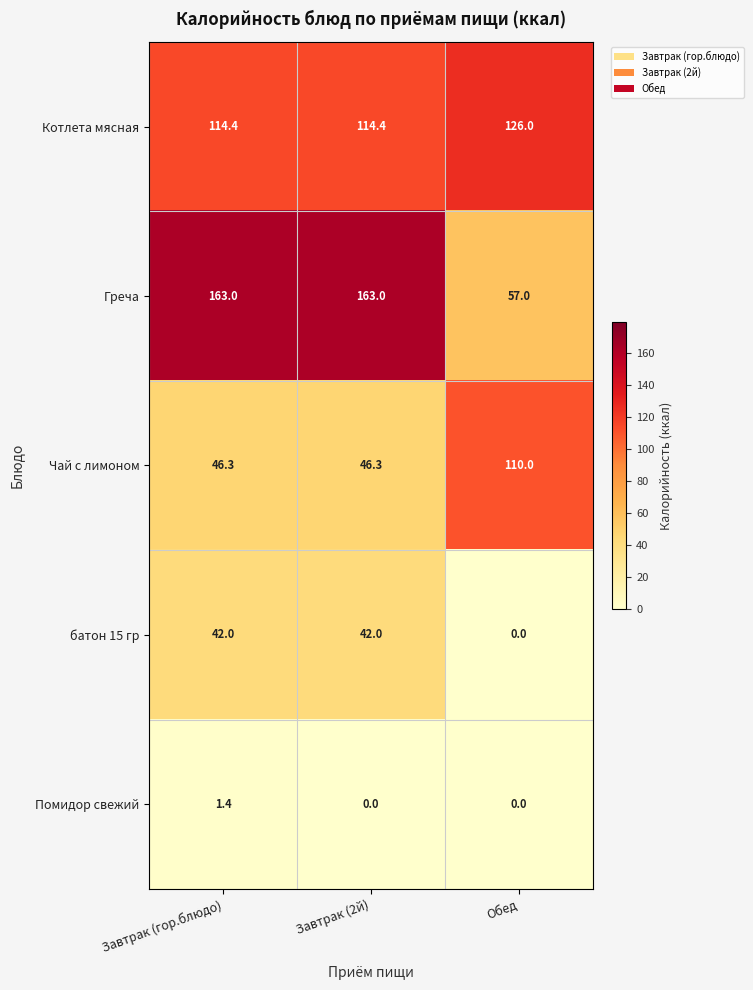

True or false: Греча has a value of 234.6 at Завтрак (2й).

False